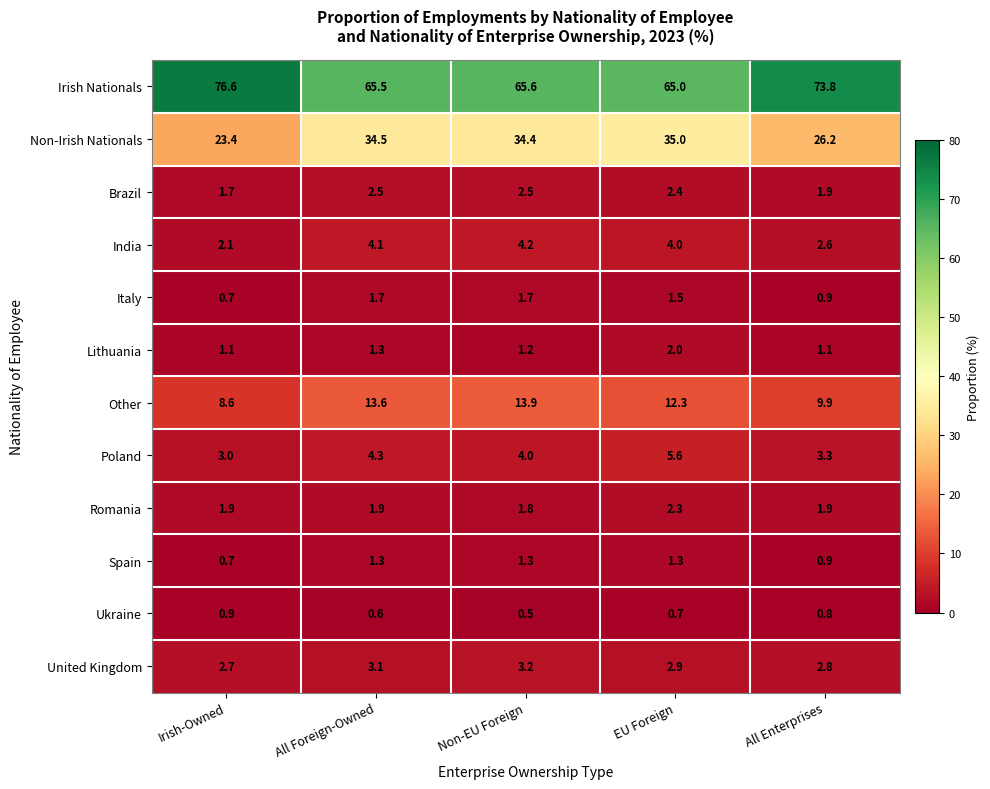

What is the total value across all series at All Foreign-Owned?

134.4